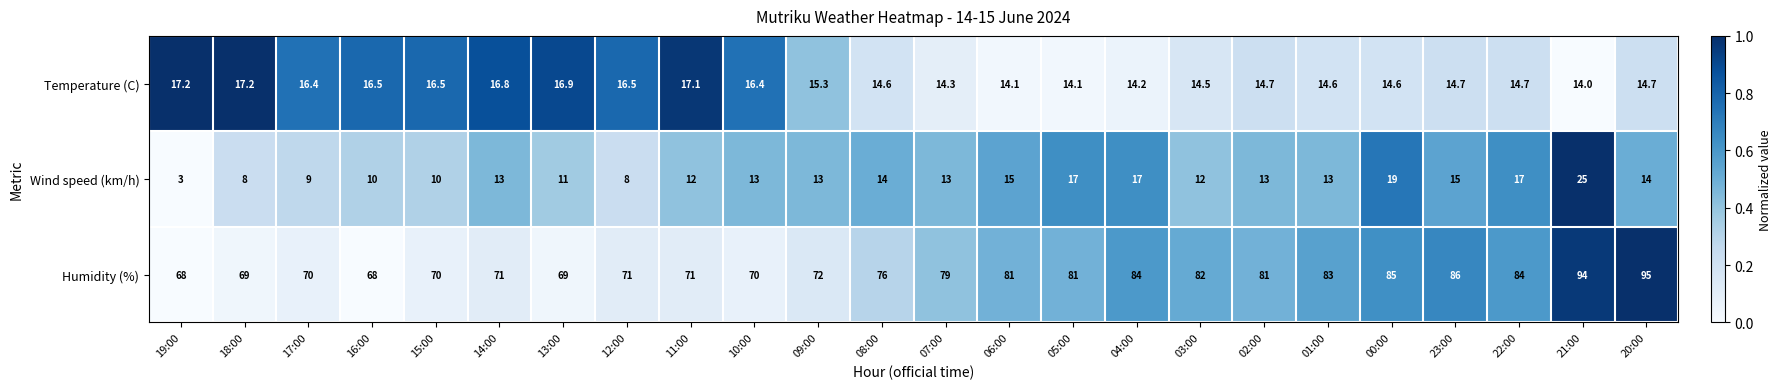

Is it true that Humidity (%) equals 85.0 at 00:00?

True